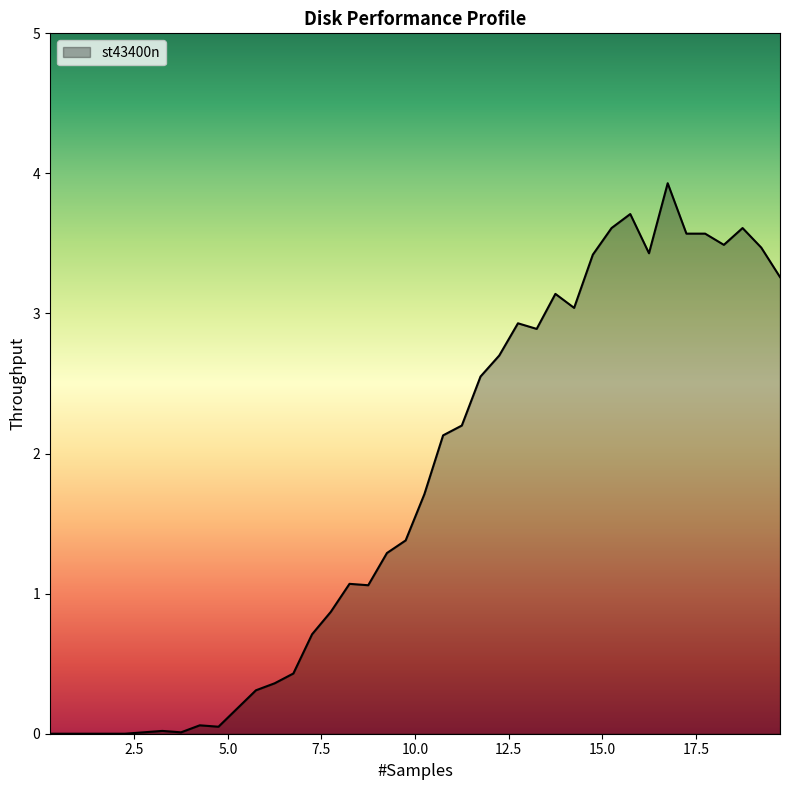

What is the greatest value displayed?

3.9